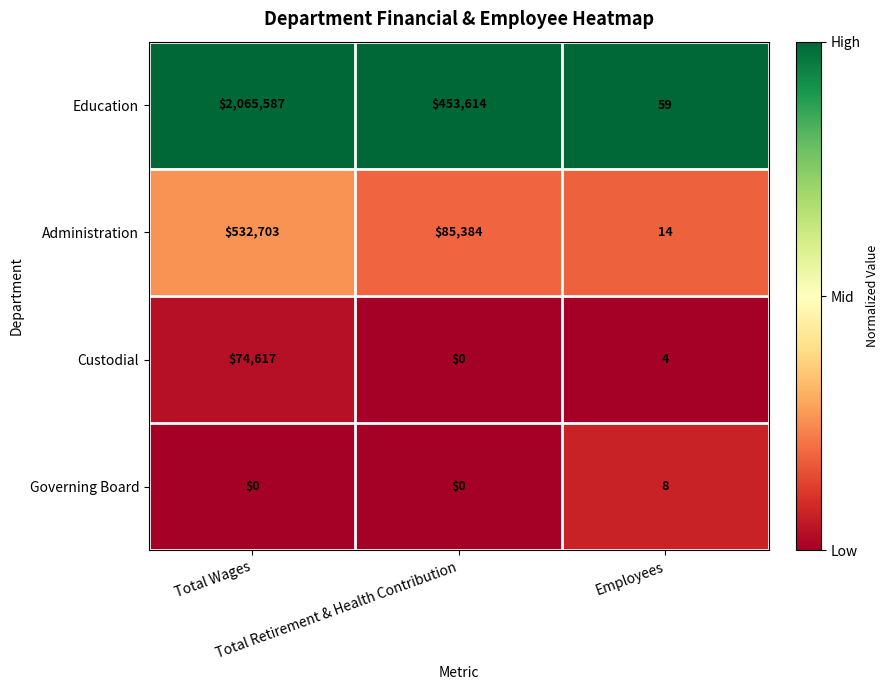

List the series in order of their peak value, lowest first.

Governing Board, Custodial, Administration, Education